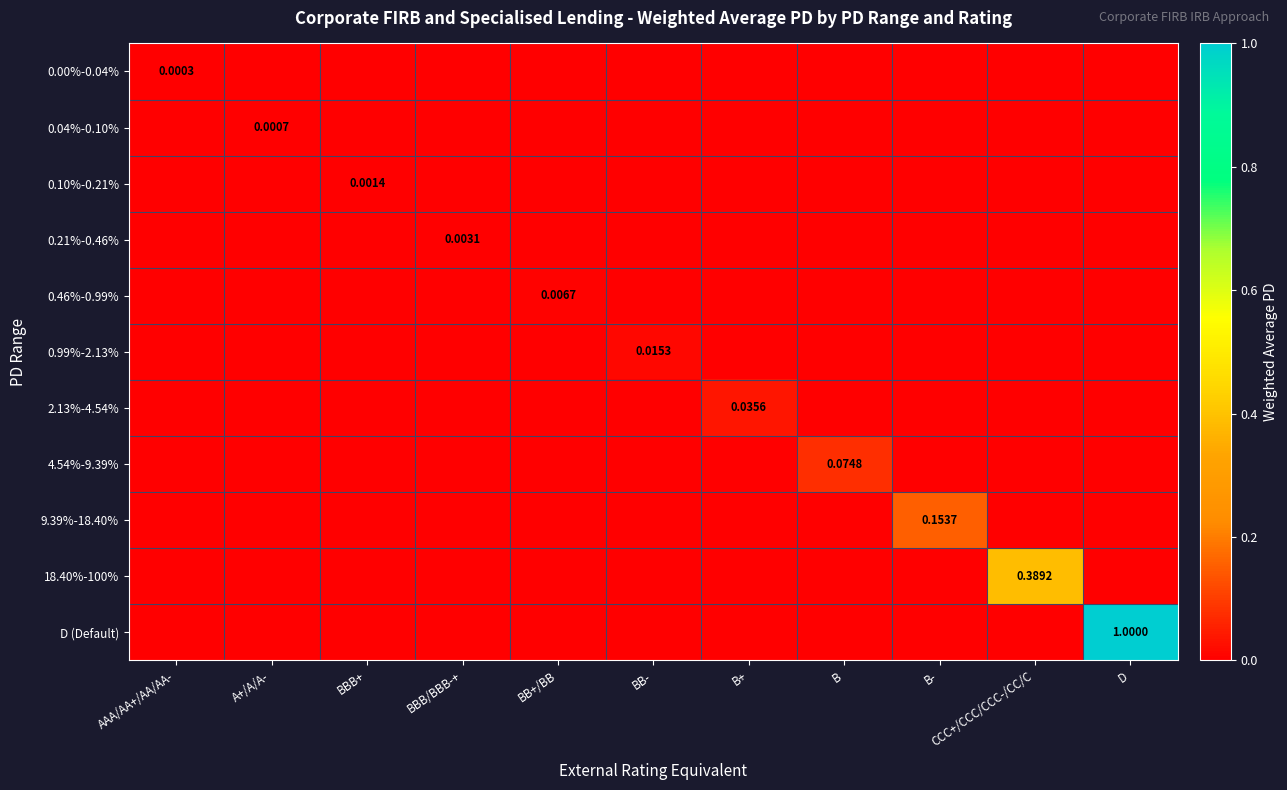

What is the sum of all 18.40%-100% values?

0.4